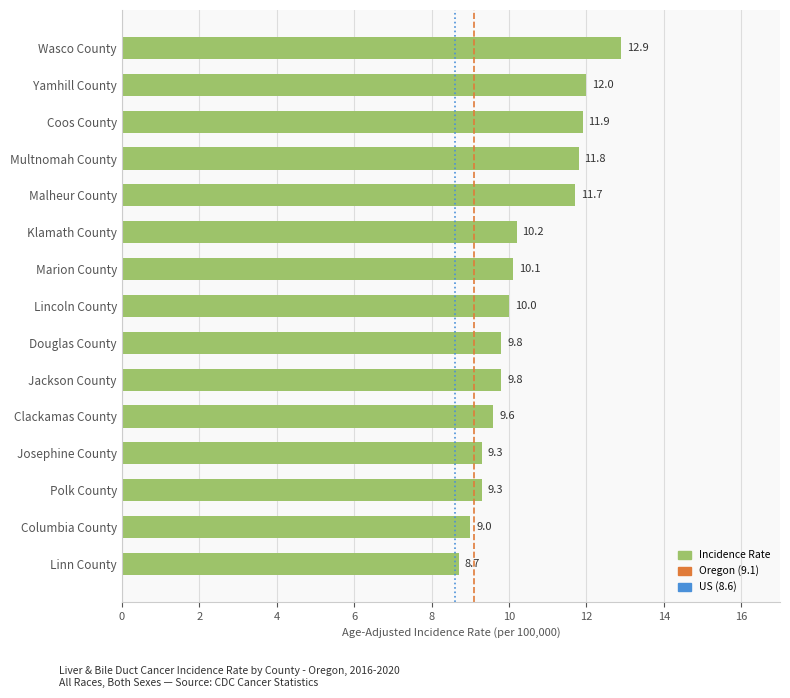

What is the ratio of the value at Josephine County to the value at Malheur County?

0.8